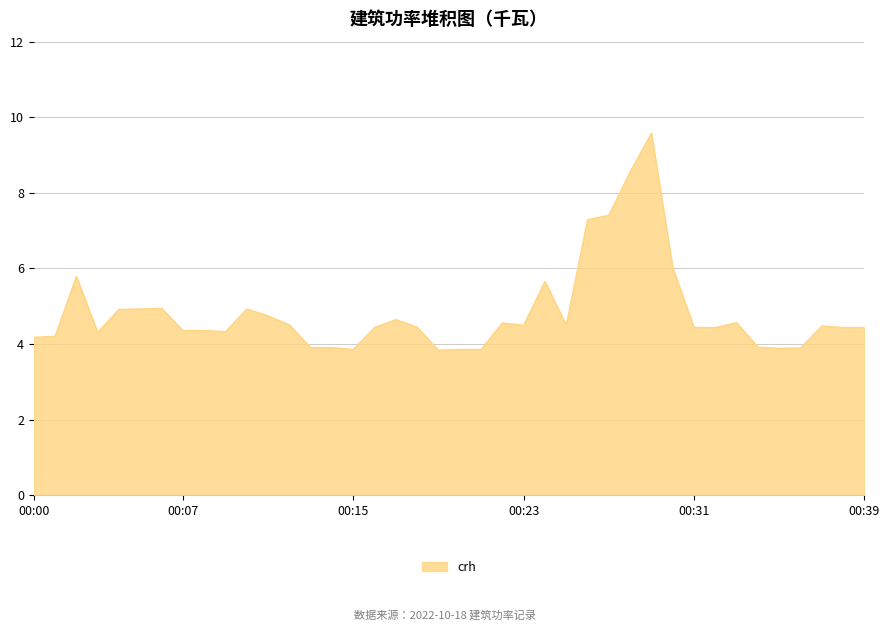

What is the smallest value displayed?

3.8